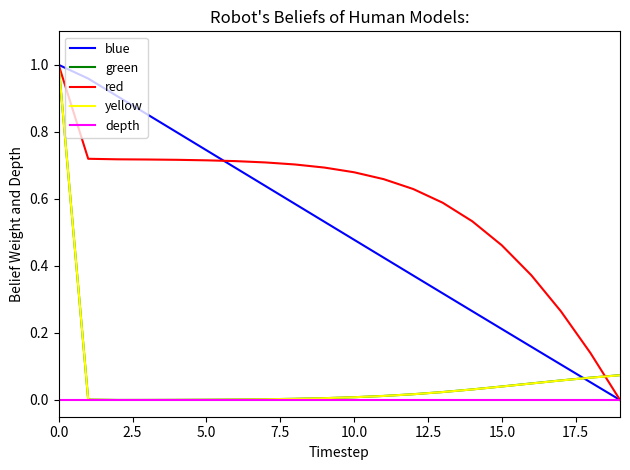

Which series has the largest total across all categories?

red